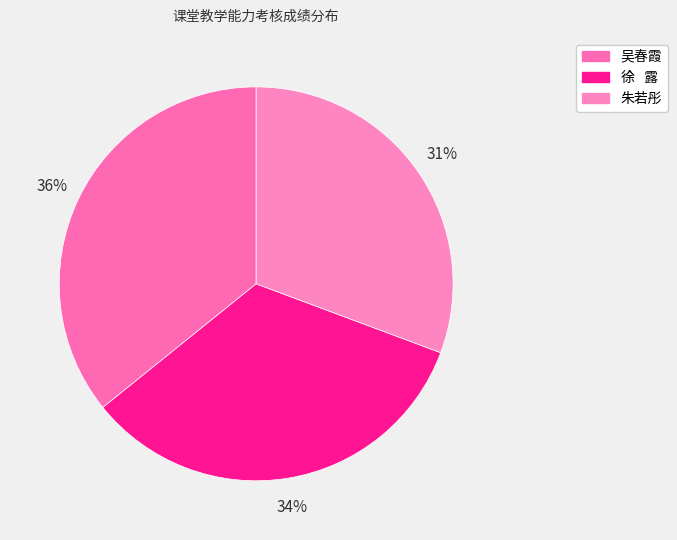

Does any single category account for the majority?

No